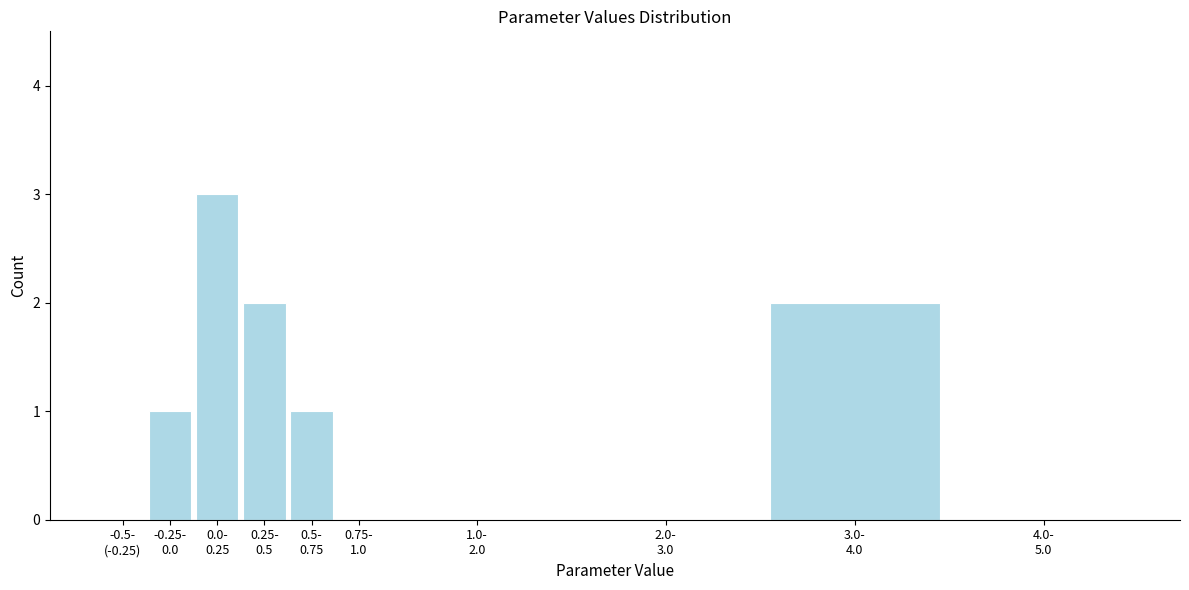

What is the greatest value displayed?

3